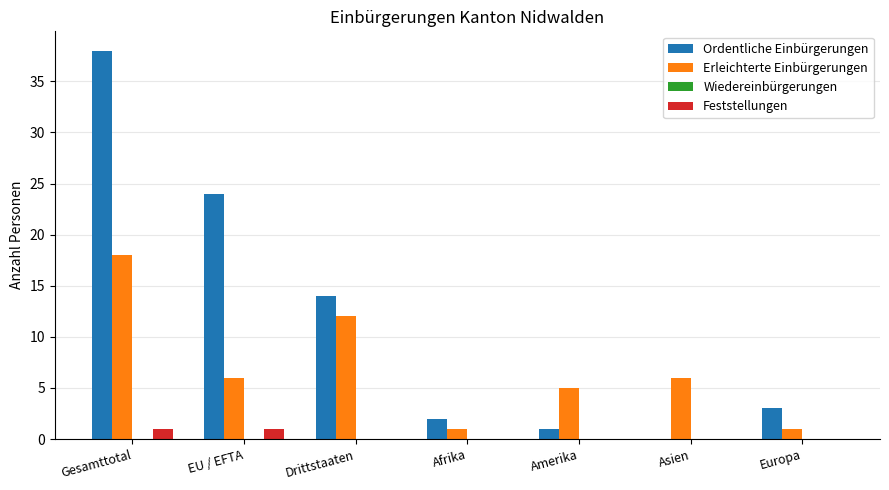

How many groups of bars are there?

7